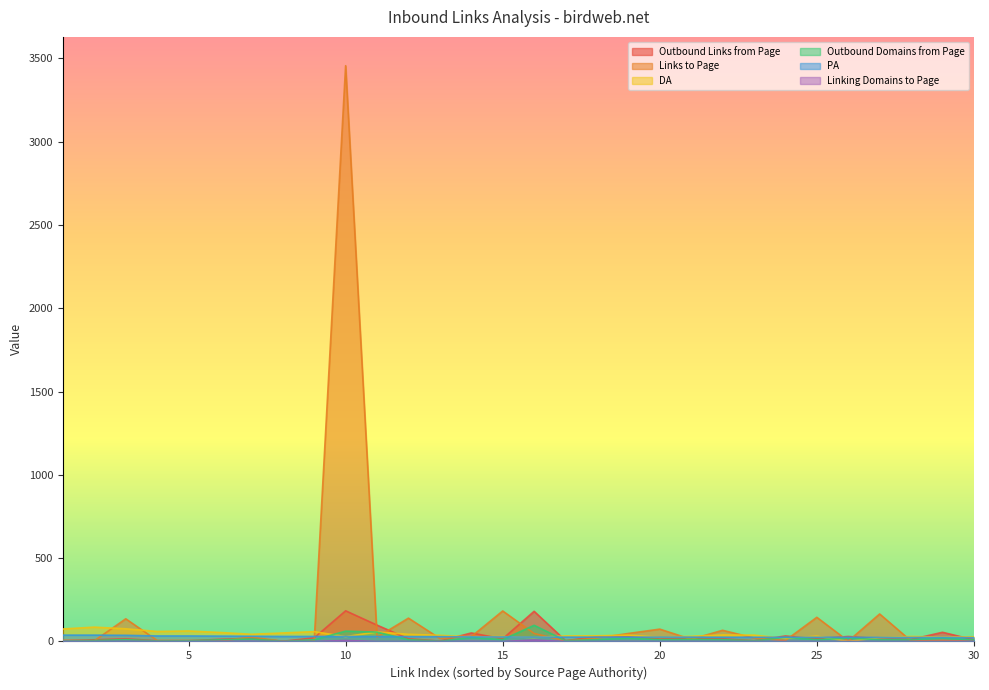

At how many categories does at least one series exceed 1833?

1